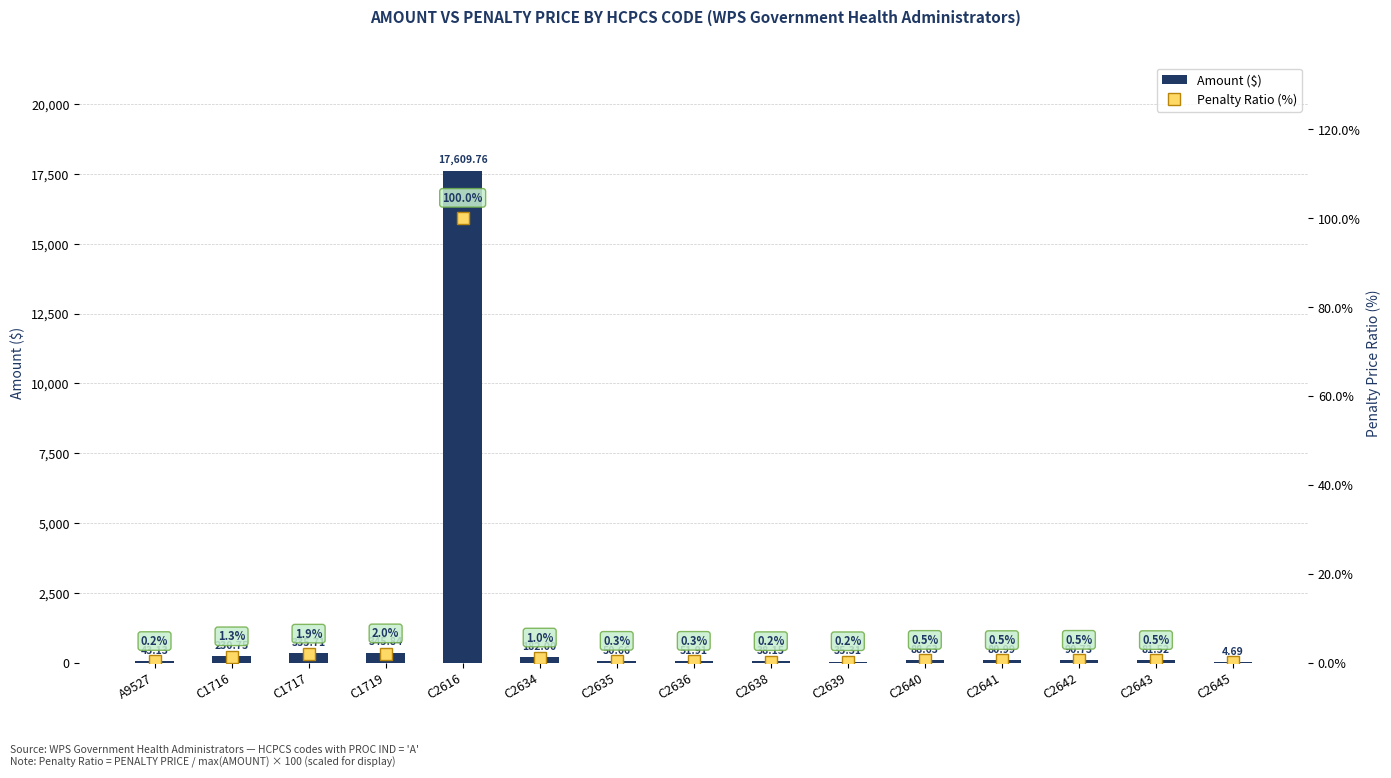

What is the label of the 4th bar from the right?

C2641